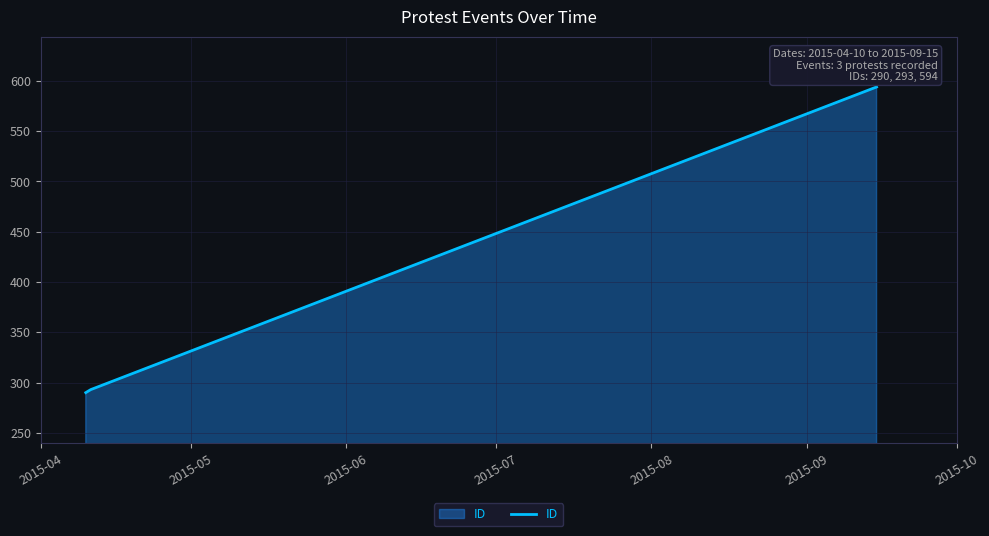

What is the difference between the maximum and minimum values?

304